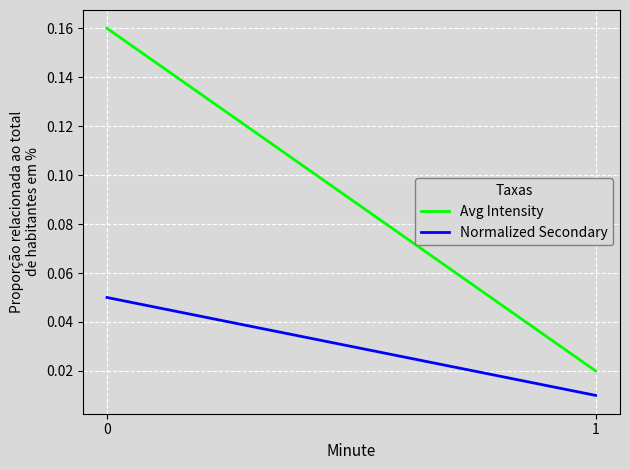

Reading left to right, transcribe all the data shown in this chart.

Avg Intensity: 0.2	0.0
Normalized Secondary: 0.1	0.0